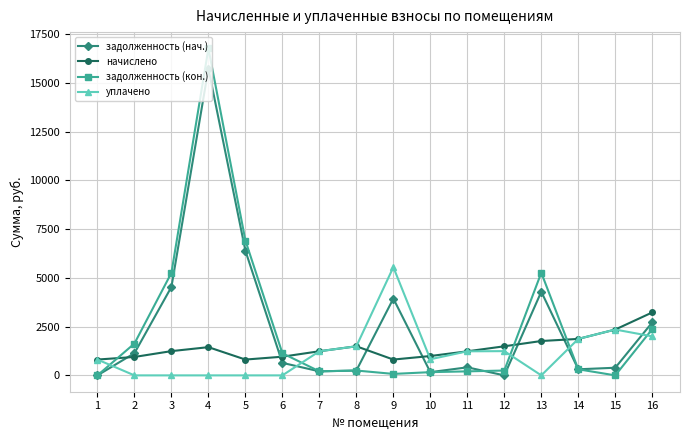

Where is the first local maximum for задолженность (нач.)?

4